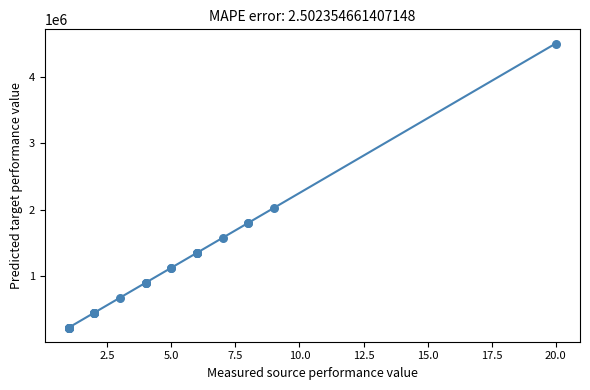

What Y value in the scatter plot is closest to 2362500?

2025000